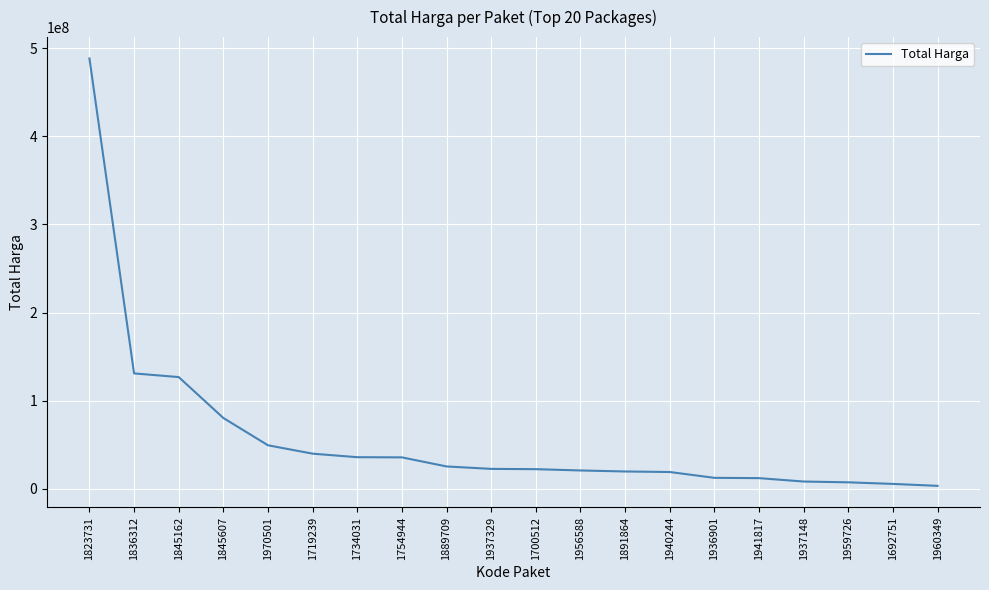

What is the sum of all values?

1168342400